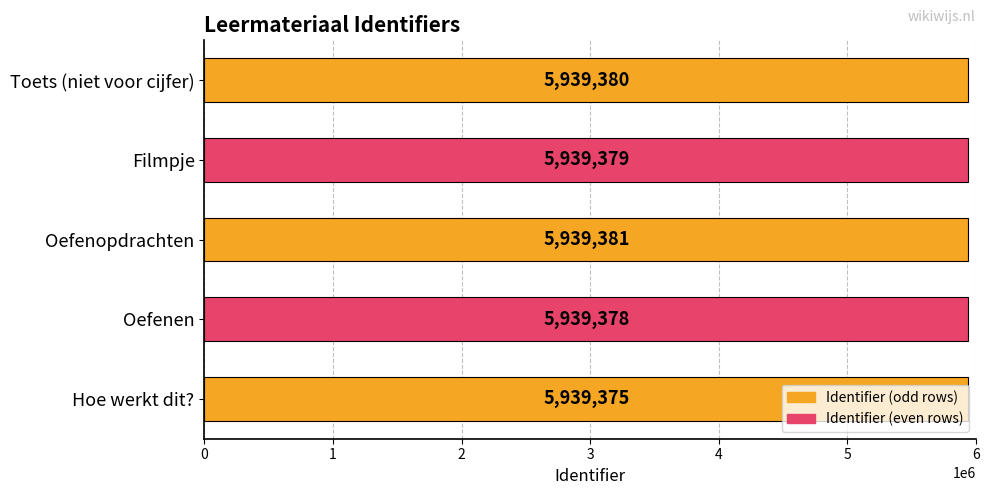

How many distinct data groups are displayed?

1